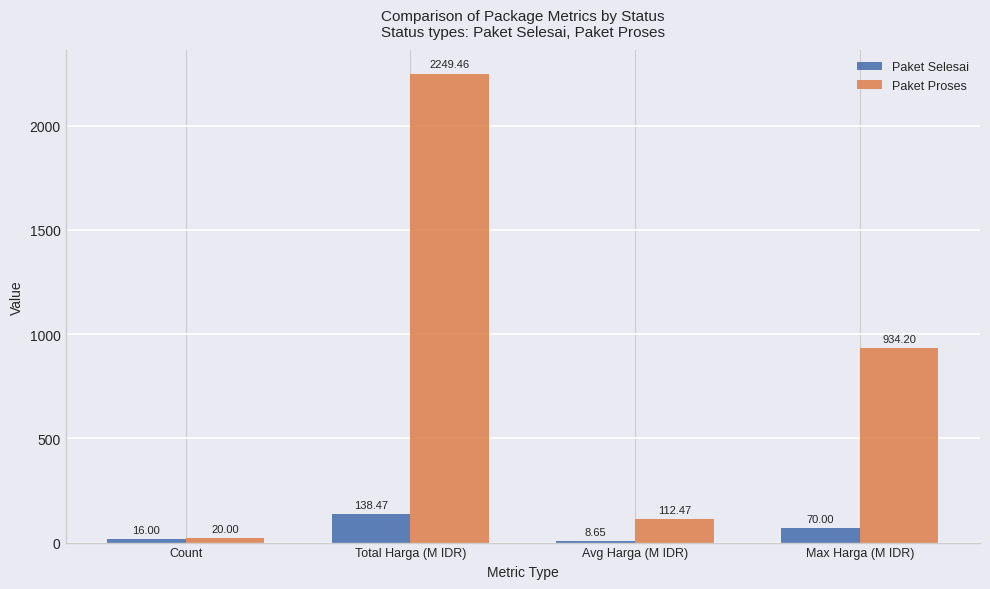

What is the difference between the highest and lowest values at Count?

4.0